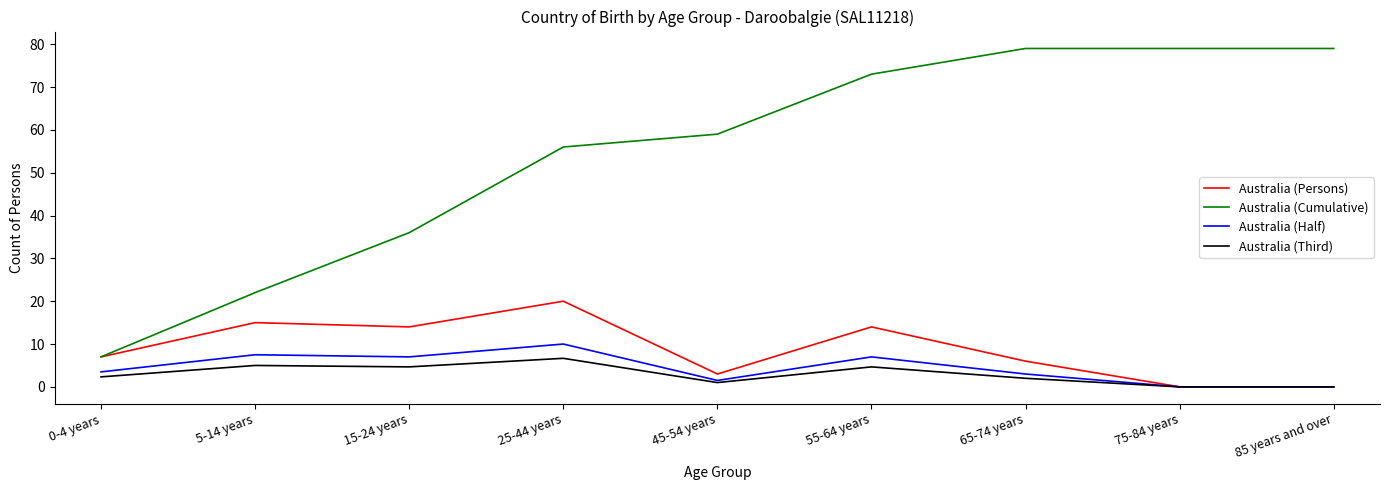

What is the maximum value shown in the chart?

79.0